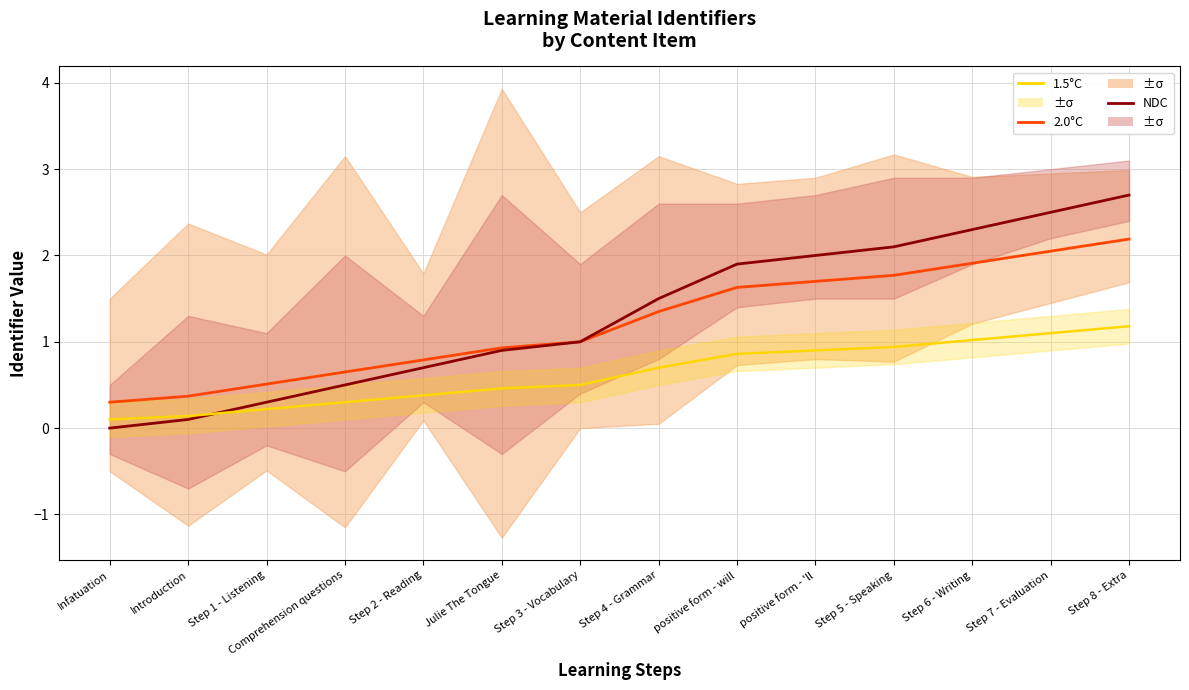

How many categories are shown in the chart?

14